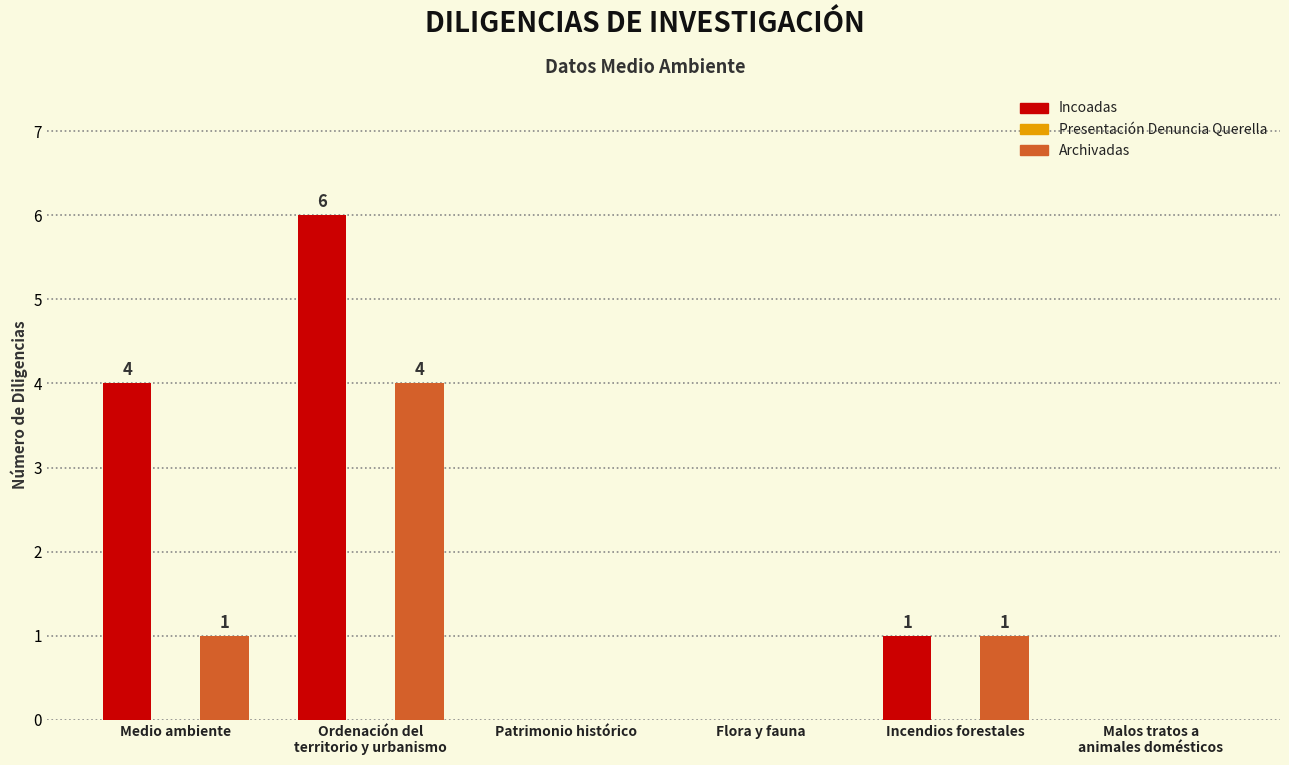

Which series has the largest total across all categories?

Incoadas